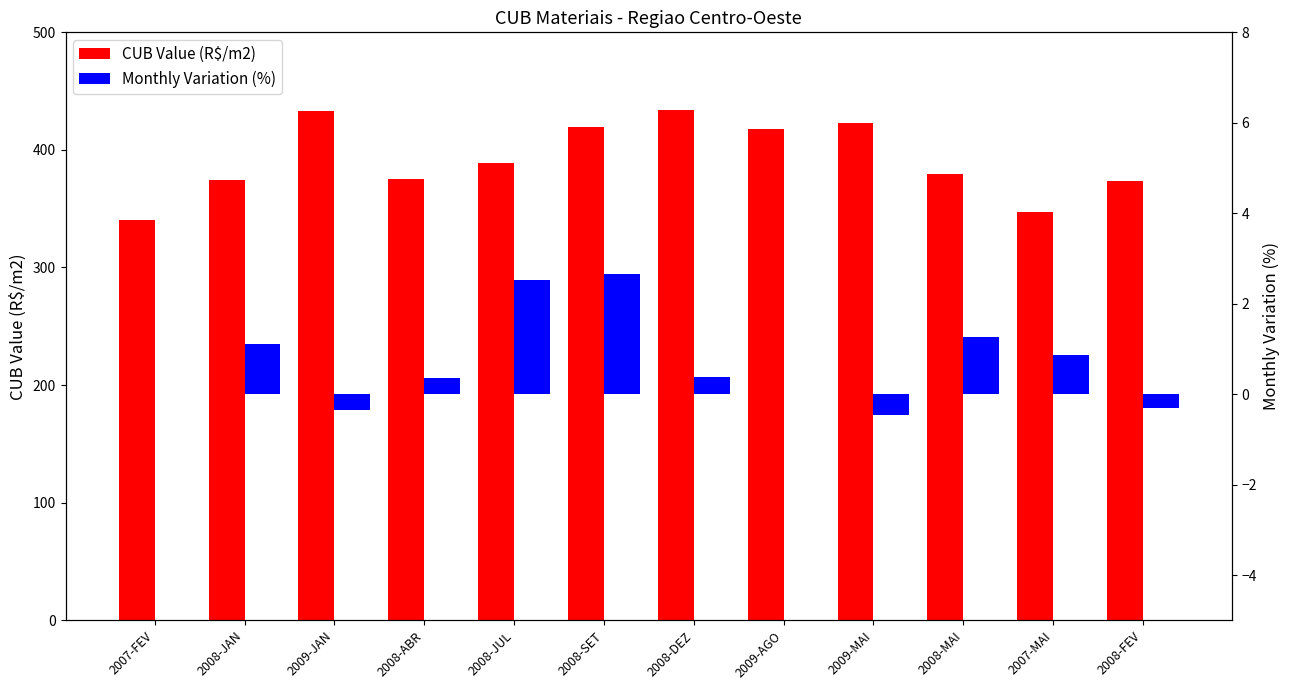

Read the Monthly Variation (%) value at 2008-MAI.

1.3